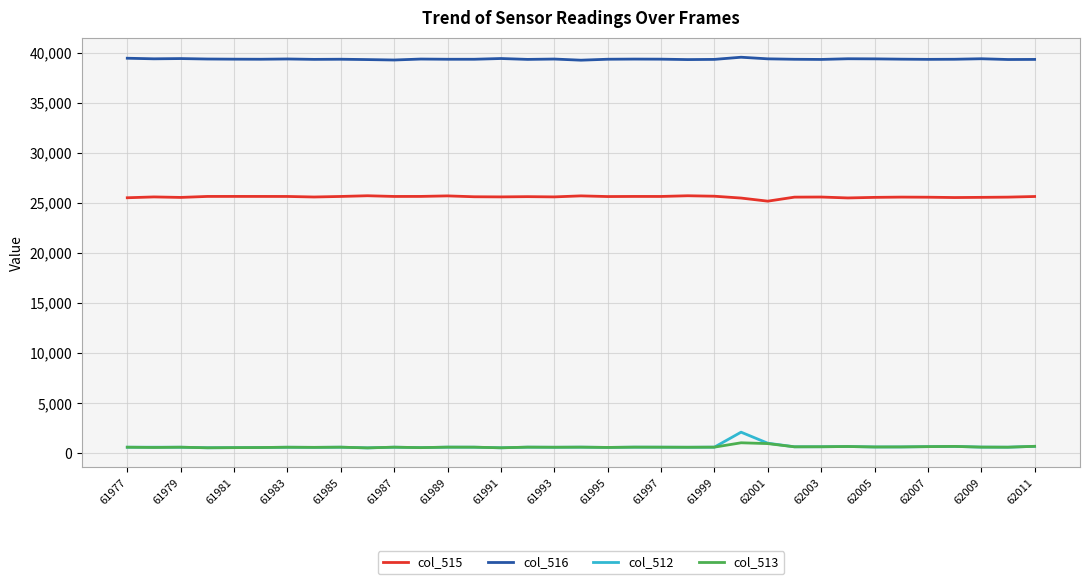

True or false: col_512 and col_515 intersect in this chart.

False